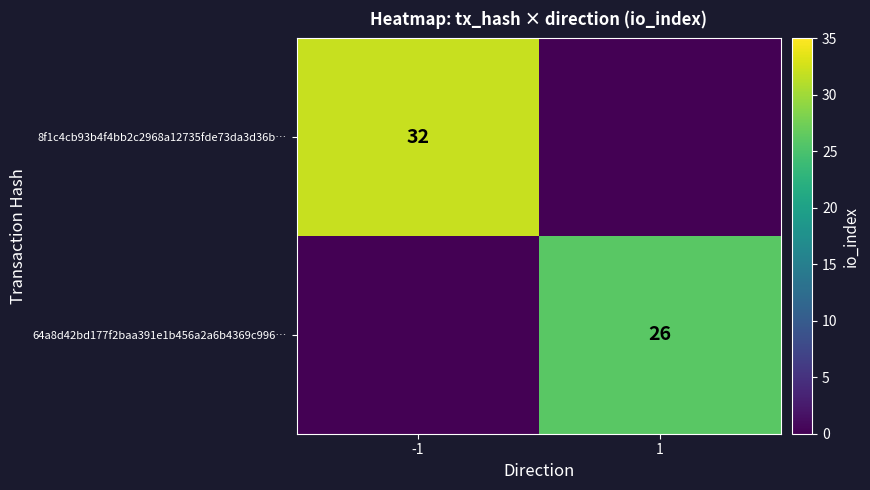

True or false: 8f1c4cb93b4f4bb2c2968a12735fde73da3d36b… has a value of 9 at -1.

False